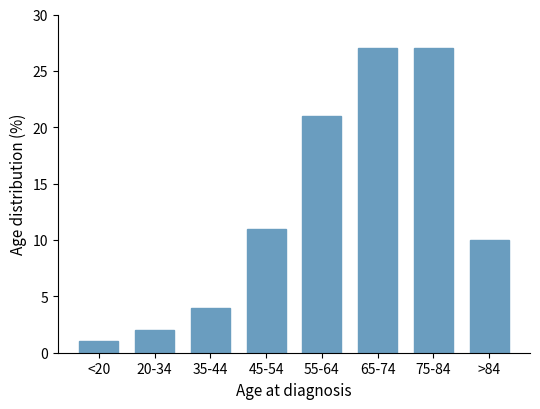

Reading right to left, list all the values displayed in this chart.

>84=10	75-84=27	65-74=27	55-64=21	45-54=11	35-44=4	20-34=2	<20=1